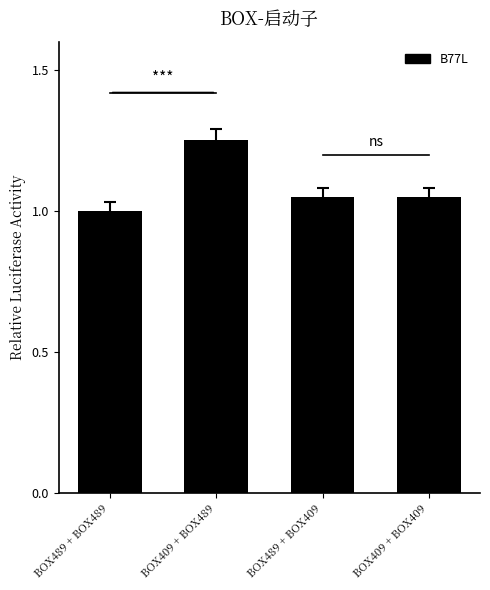

What is the ratio of the value at BOX489 + BOX489 to the value at BOX409 + BOX489?

0.8